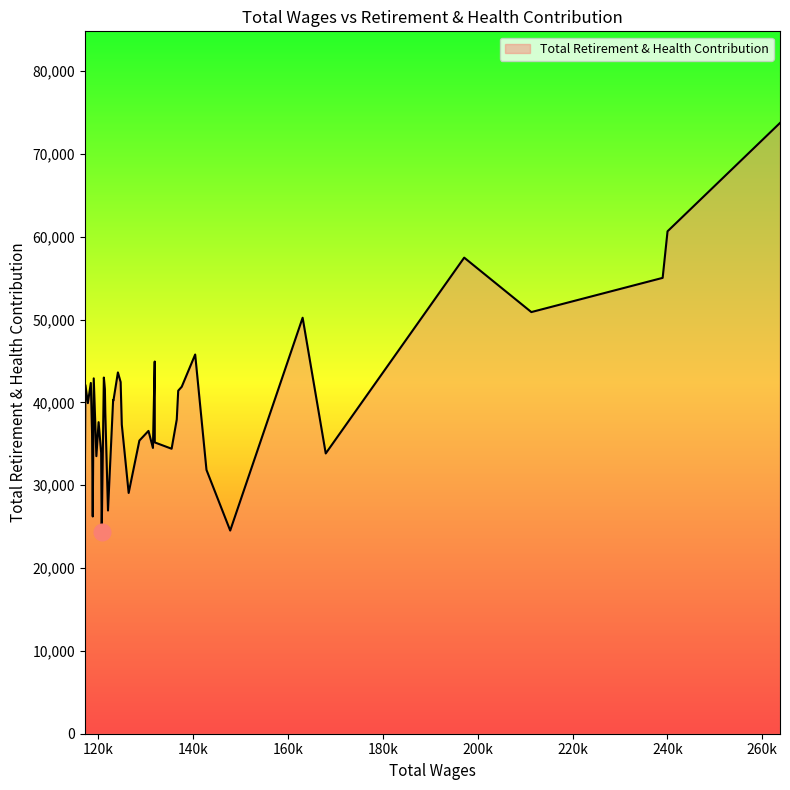

What is the maximum value shown in the chart?

73745